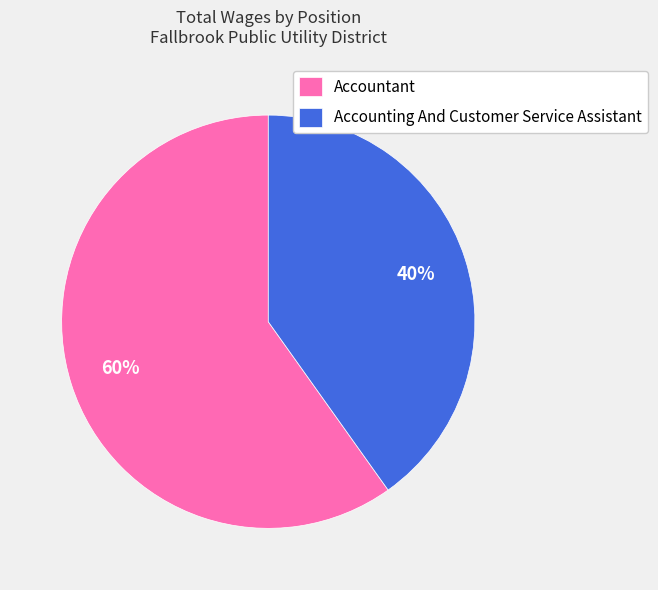

To the nearest percent, what is the difference between the Accounting And Customer Service Assistant and Accountant slice percentages?

20%